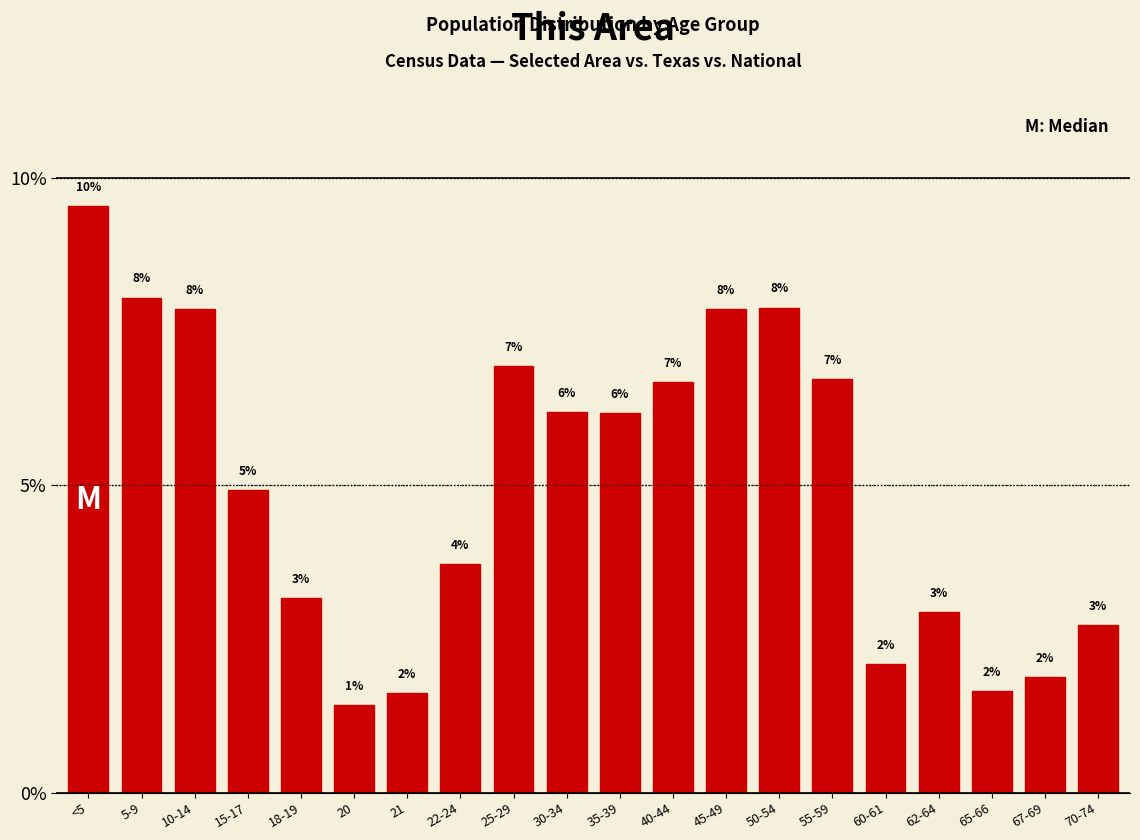

How many bars are there in total?

20